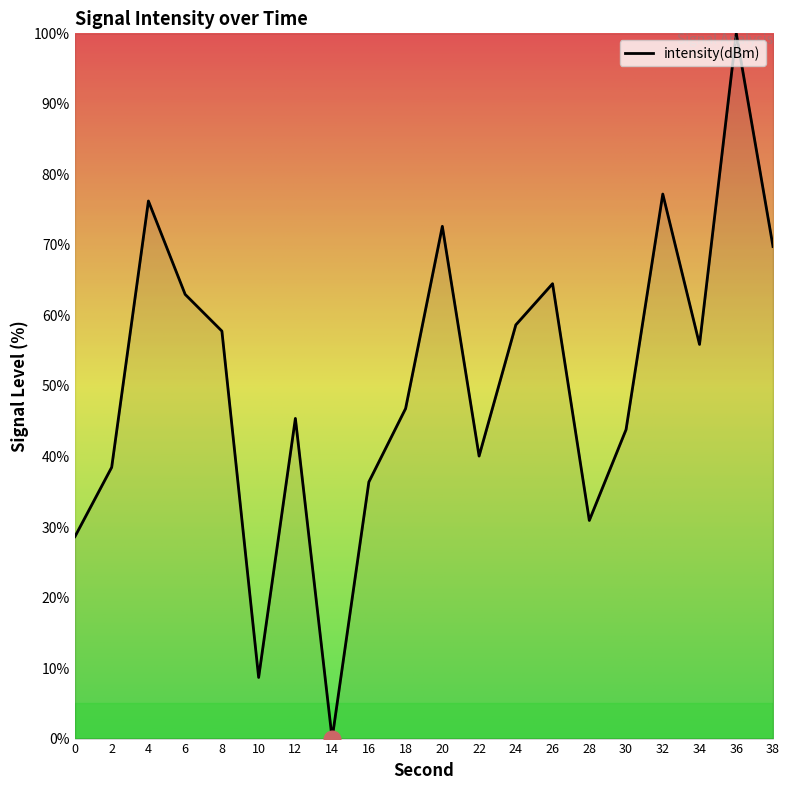

At which category does the data reach its first local peak?

4